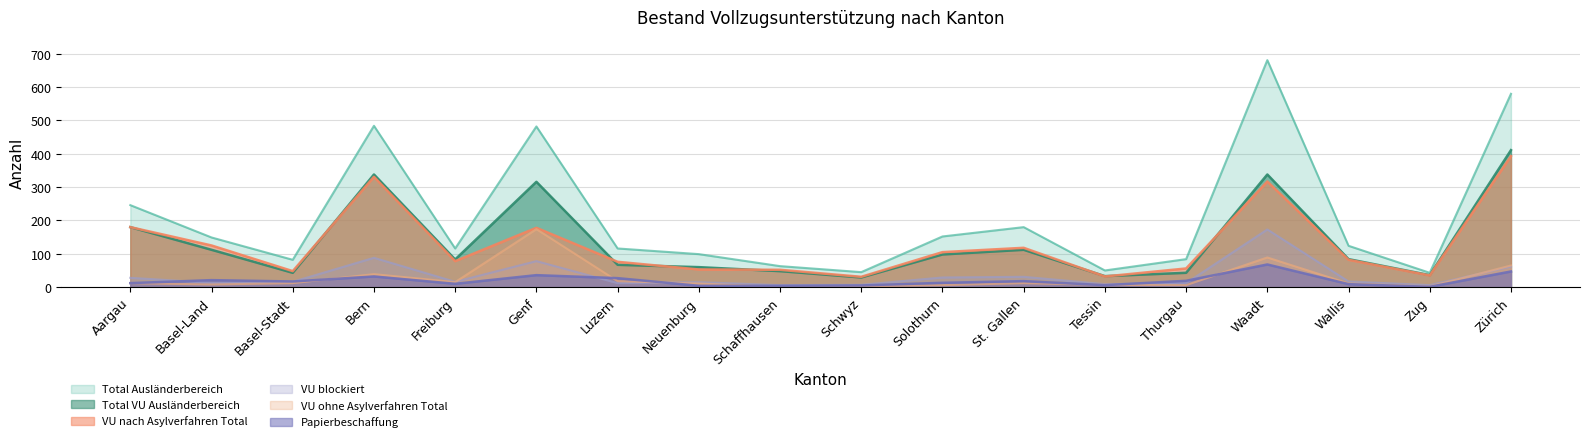

At Zürich, list the series in order from smallest to largest.

Papierbeschaffung, VU blockiert, VU ohne Asylverfahren Total, VU nach Asylverfahren Total, Total VU Ausländerbereich, Total Ausländerbereich